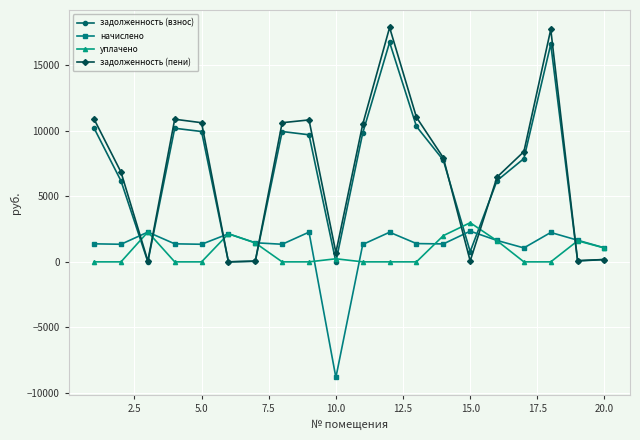

True or false: задолженность (пени) has more than 2 interior local peaks.

True